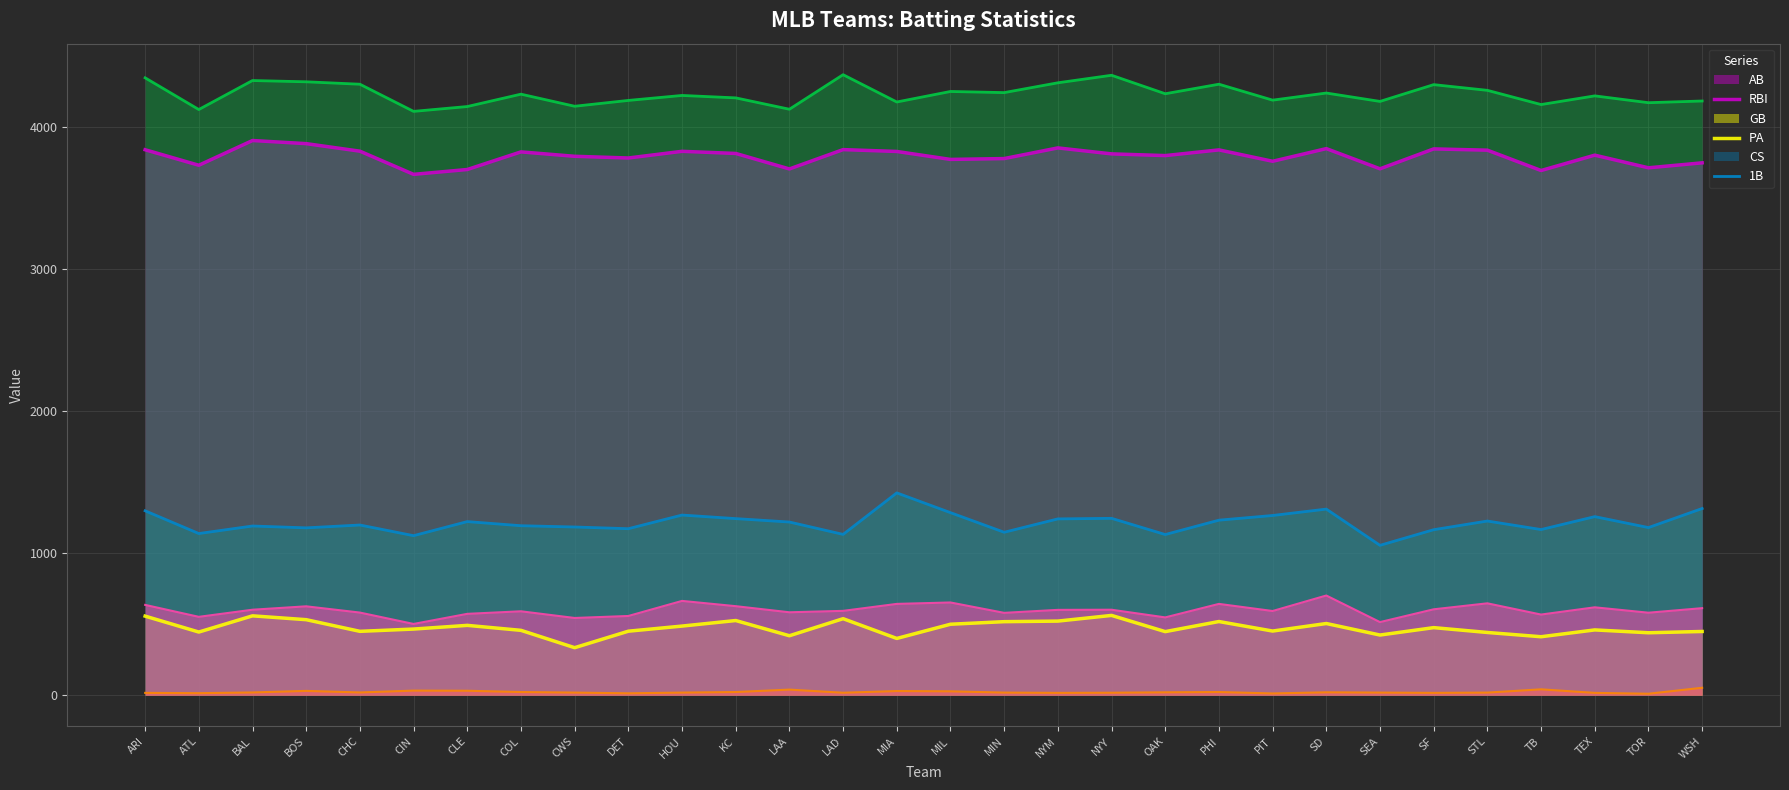

What is the minimum value for PA?

4108